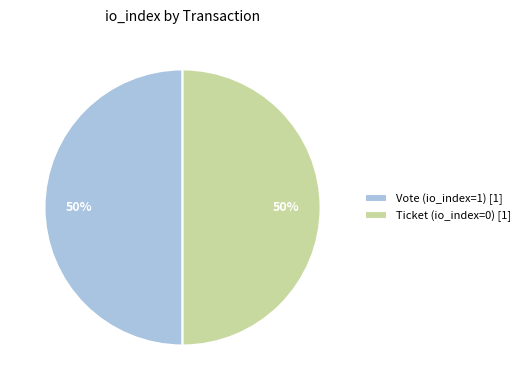

What is the ratio of the value at Vote (io_index=1) [1] to the value at Ticket (io_index=0) [1]?

1.0